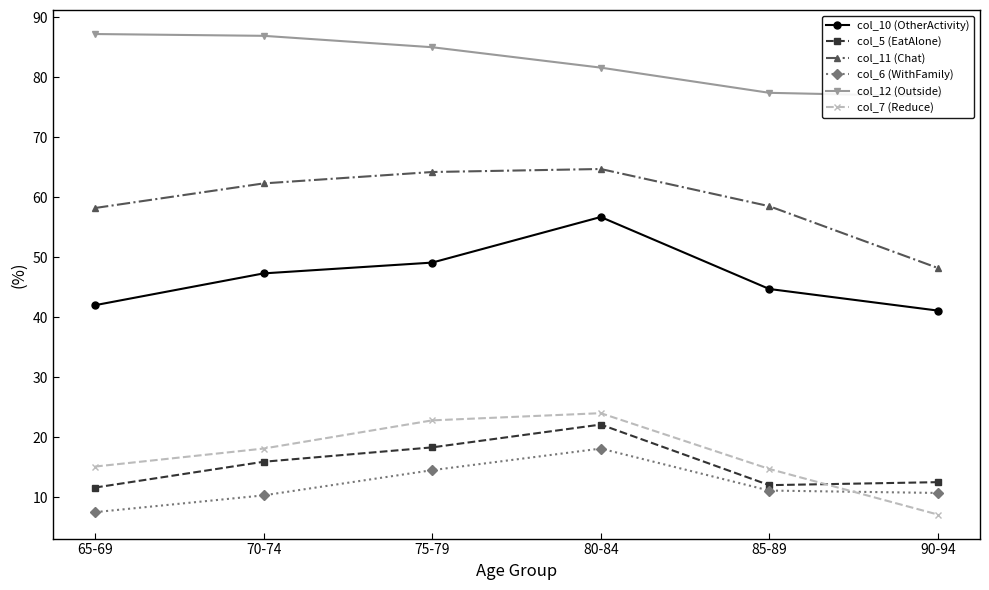

Which series has the largest range (max minus min)?

col_7 (Reduce)